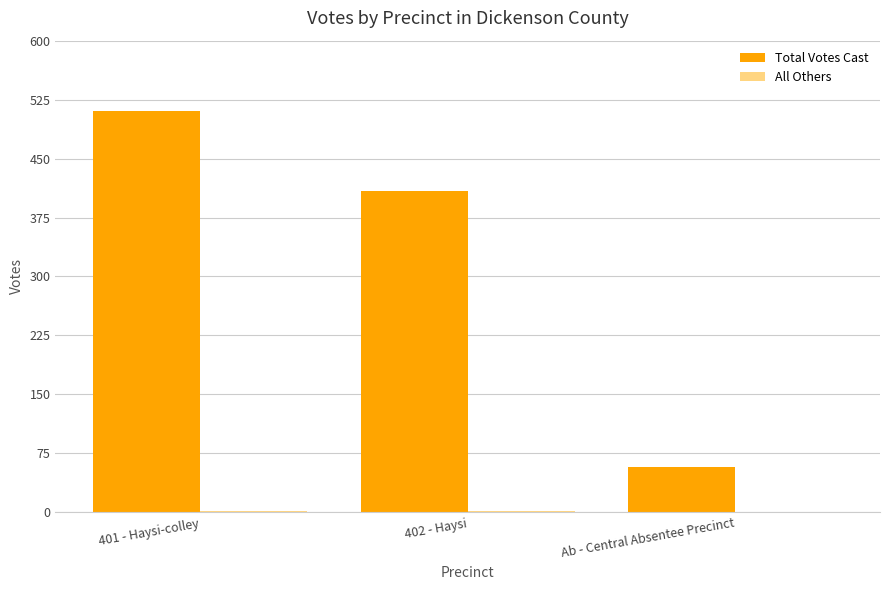

At which category is the sum across all series the highest?

401 - Haysi-colley